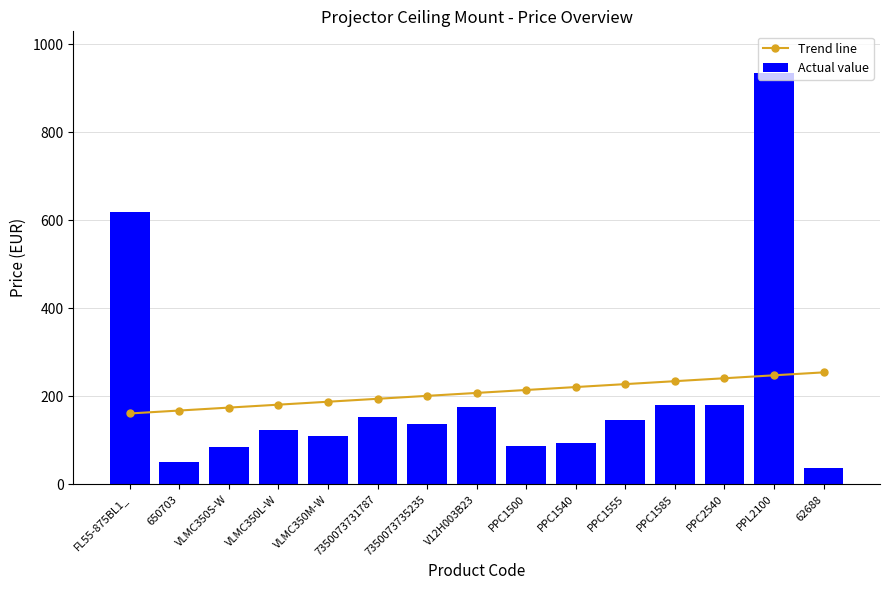

What position from the right is VLMC350S-W?

13